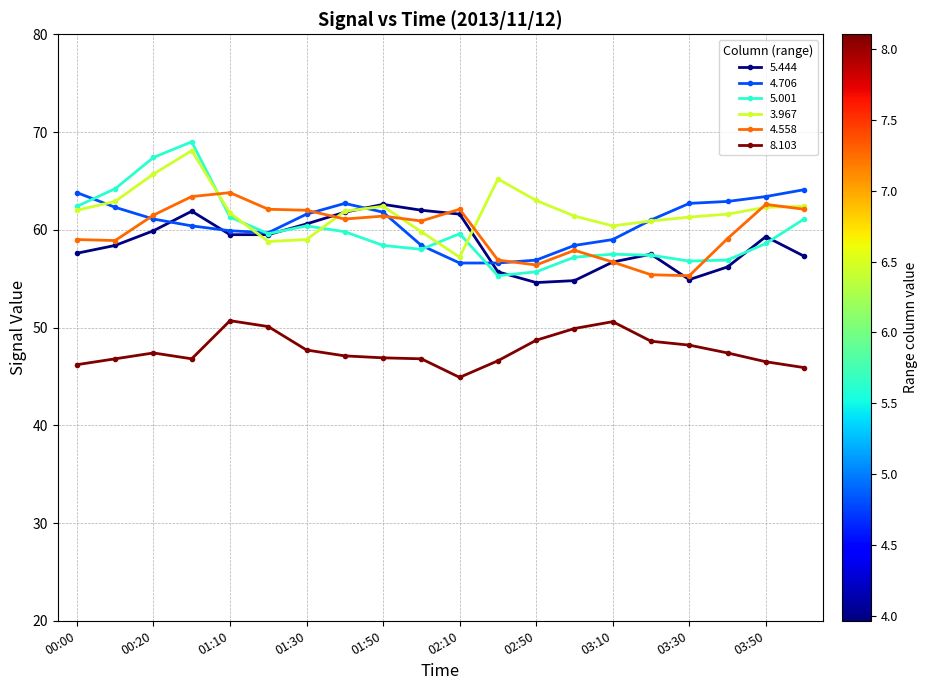

Count the number of categories in the chart.

20